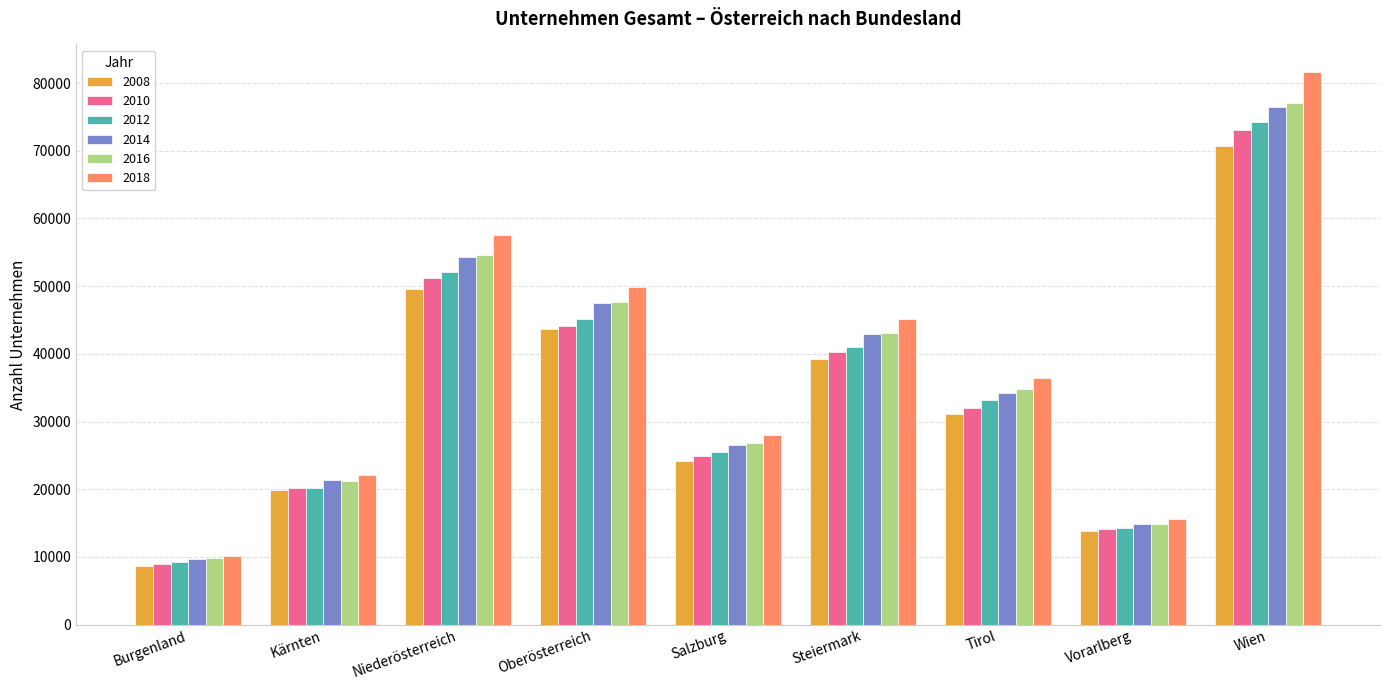

What is the minimum value shown in the chart?

8625